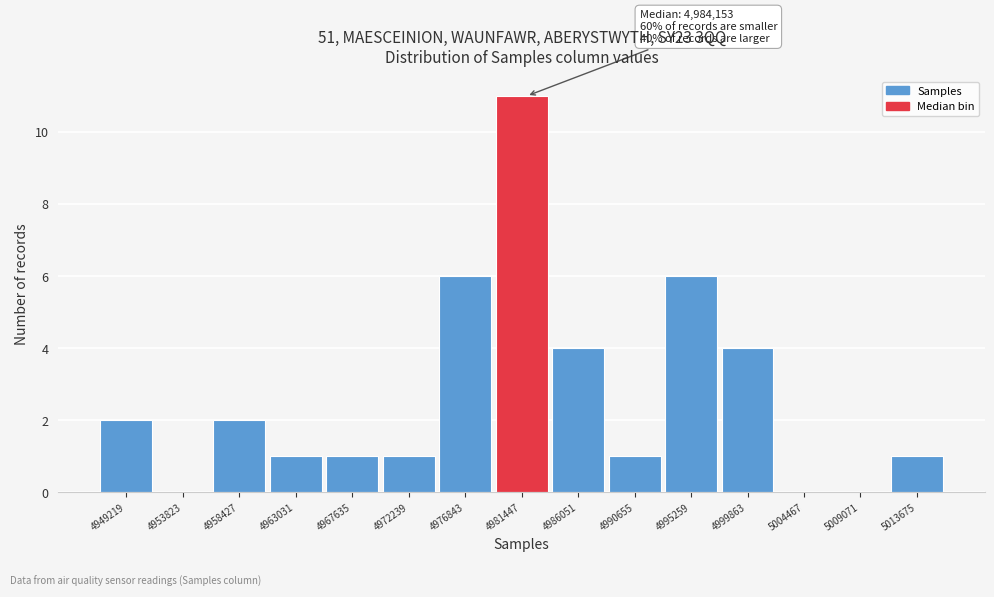

Reading left to right, extract all data points from this chart.

4949219=2	4953823=0	4958427=2	4963031=1	4967635=1	4972239=1	4976843=6	4981447=11	4986051=4	4990655=1	4995259=6	4999863=4	5004467=0	5009071=0	5013675=1